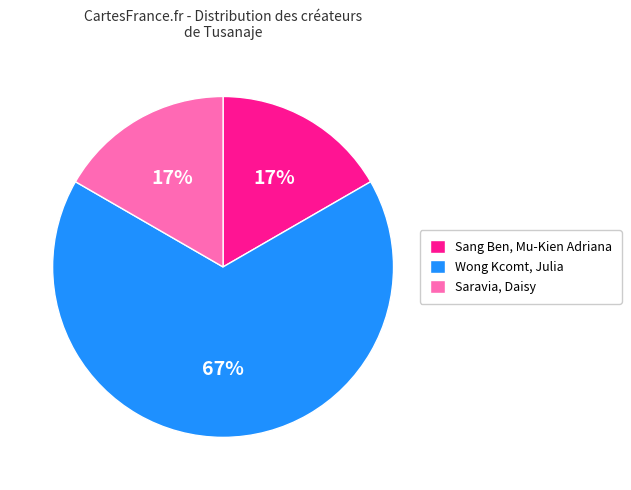

How many segments does this pie chart have?

3